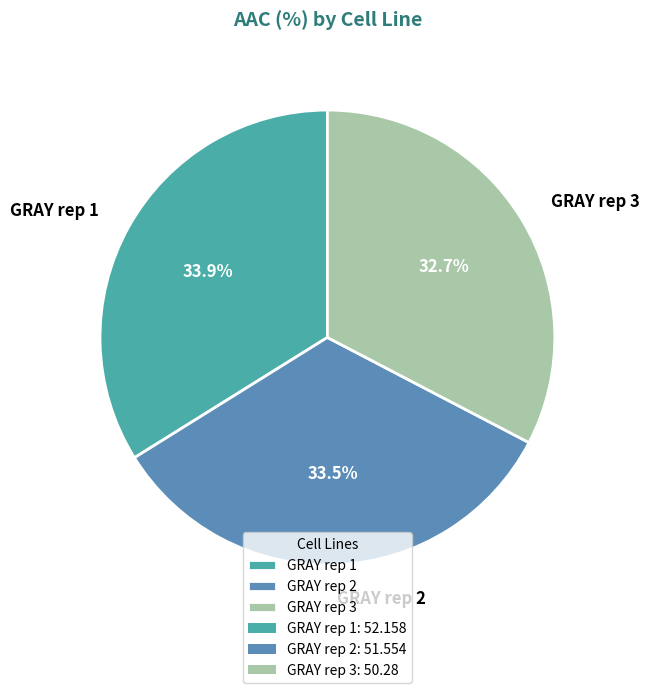

What is the ratio of the value at GRAY rep 1 to the value at GRAY rep 3?

1.0